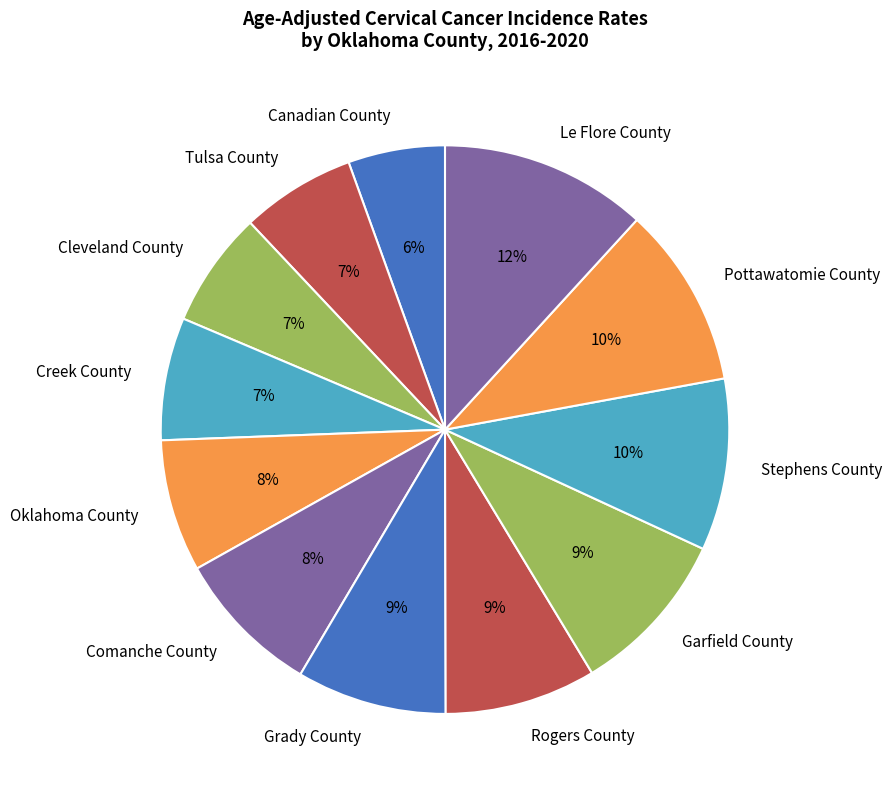

Which has a higher value, Pottawatomie County or Canadian County?

Pottawatomie County